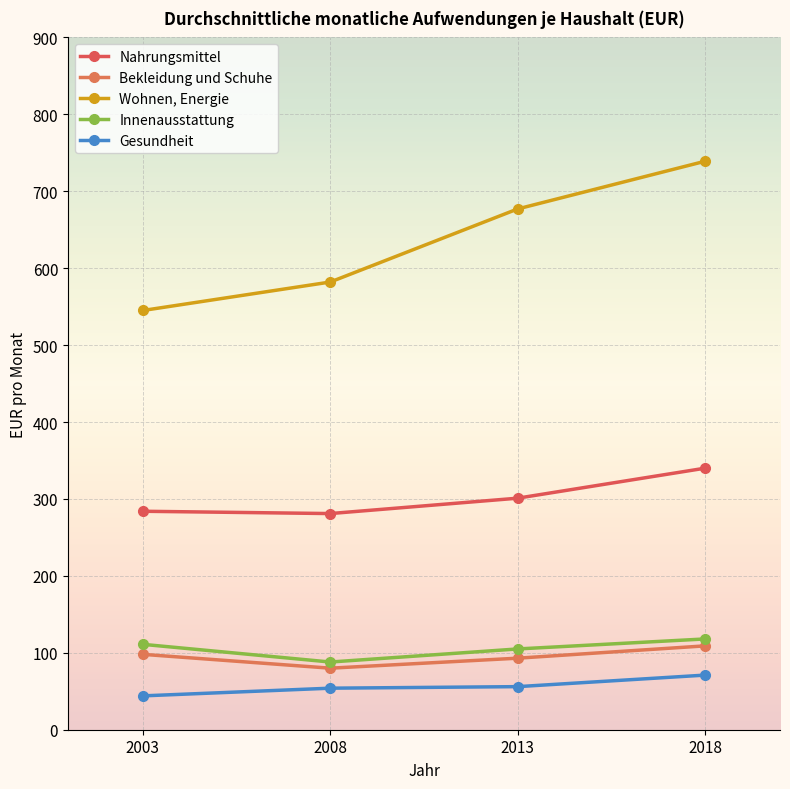

Count the number of data series in this chart.

5